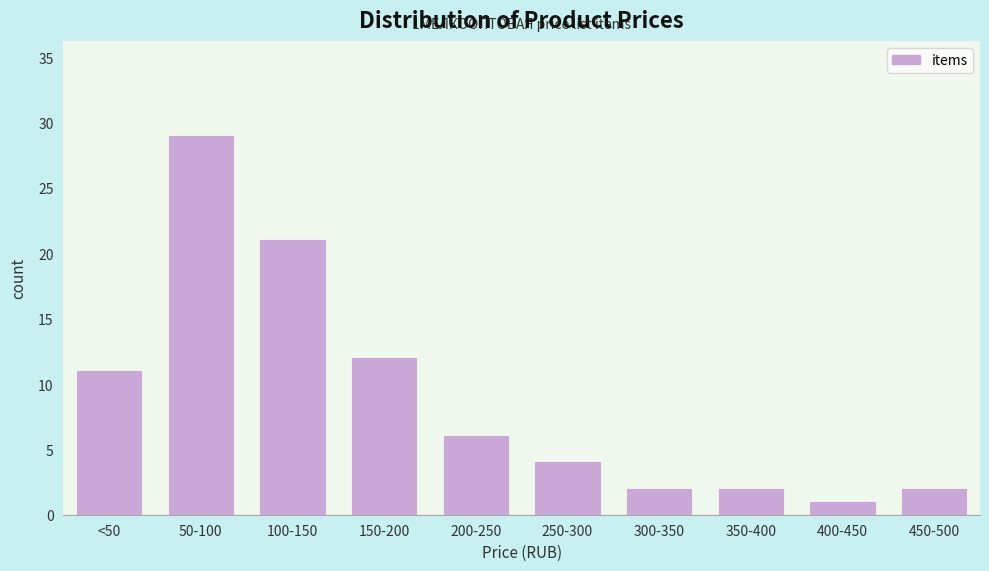

Reading left to right, list all the values displayed in this chart.

<50=11	50-100=29	100-150=21	150-200=12	200-250=6	250-300=4	300-350=2	350-400=2	400-450=1	450-500=2